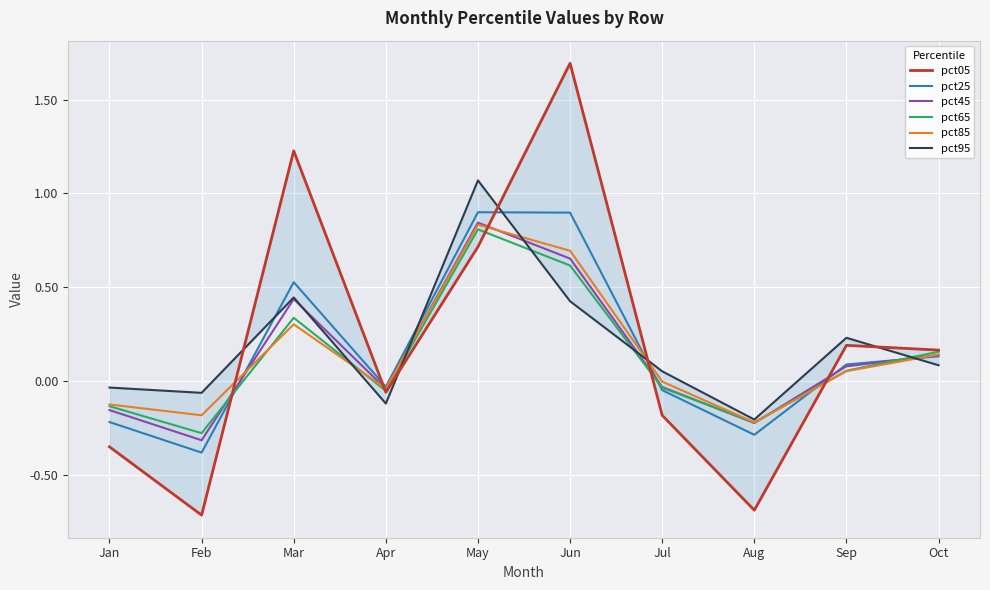

The pct45 series shows 0.0 at Sep. True or false?

False